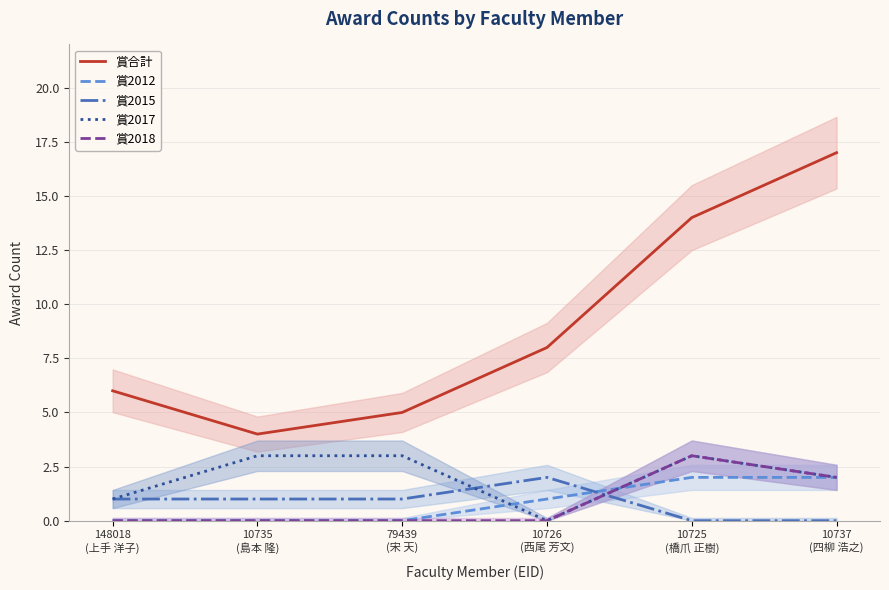

How many values in the 賞合計 series are below 8?

3